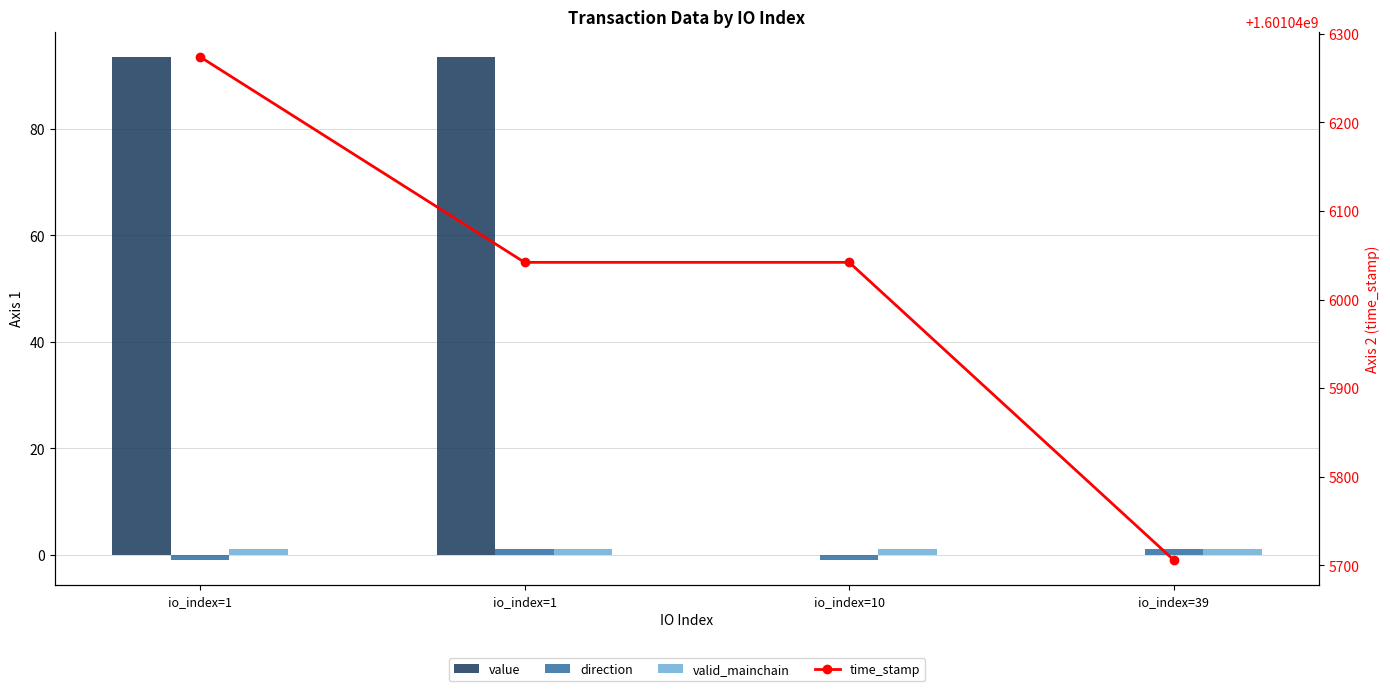

At which category is the sum across all series the highest?

io_index=1